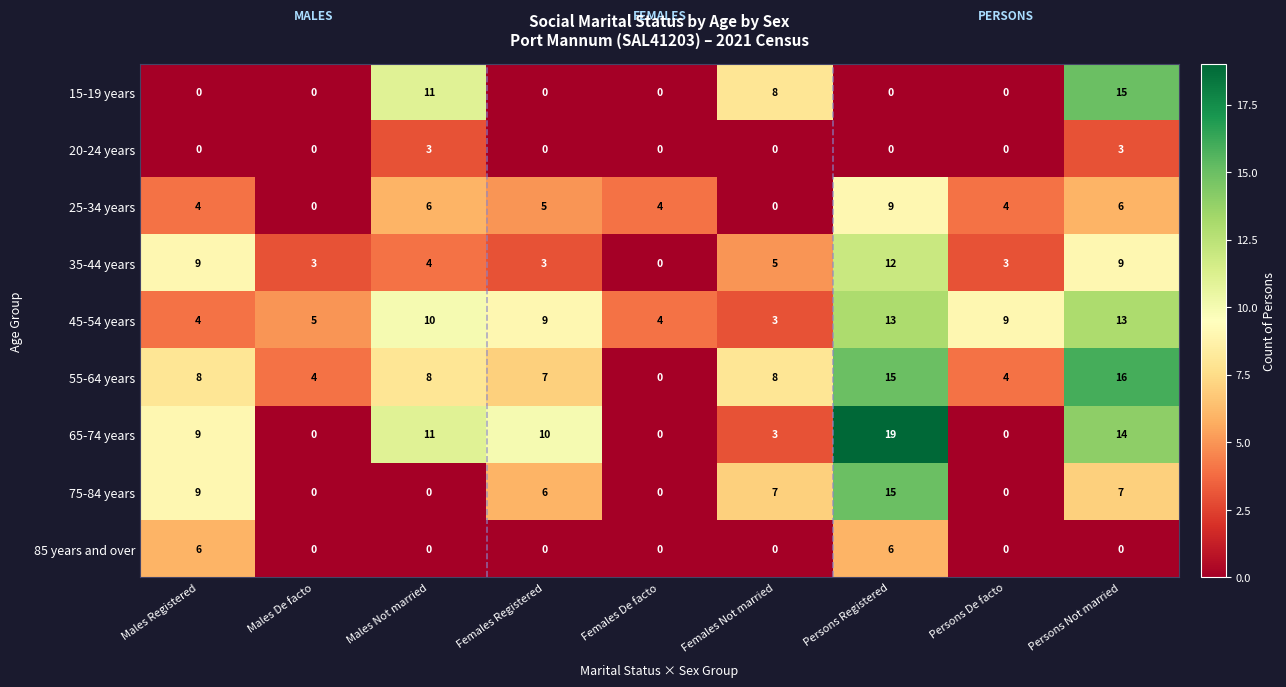

Count the number of data series in this chart.

9